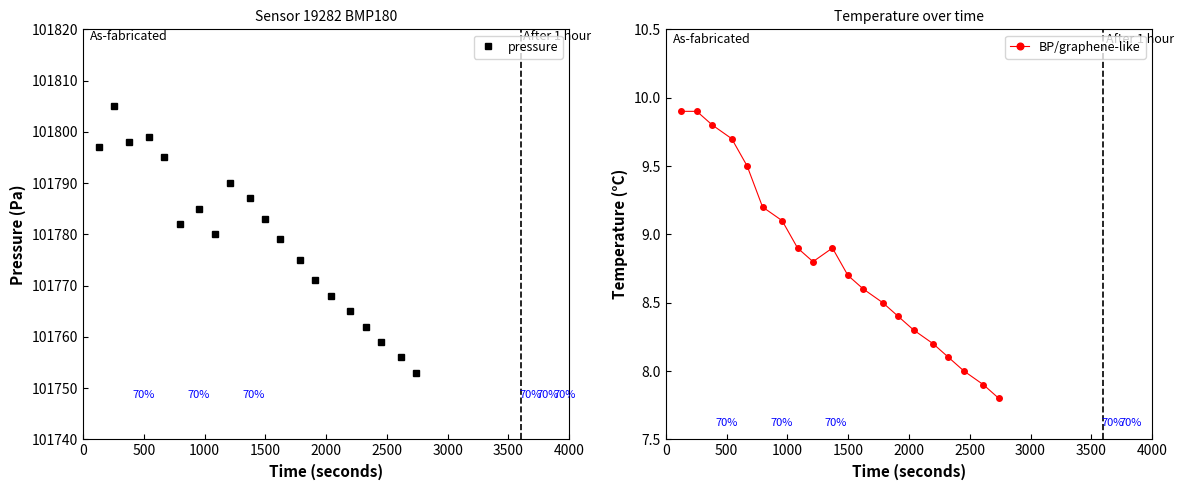

What is the value of the pressure point at the 5th from the left?

101795